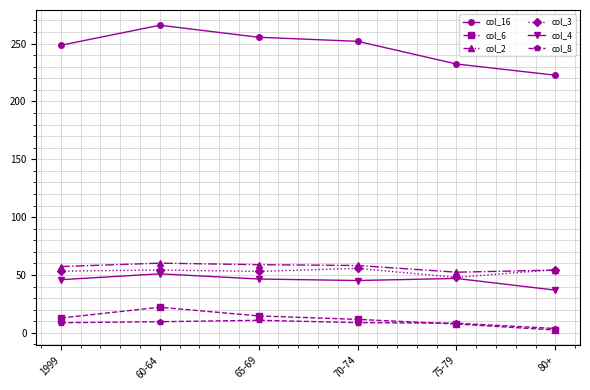

Between which two adjacent categories do col_8 and col_6 first intersect?

70-74 and 75-79